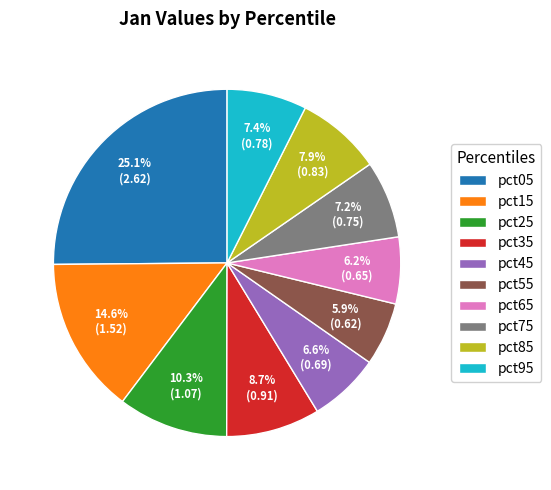

Count the number of slices in the pie.

10